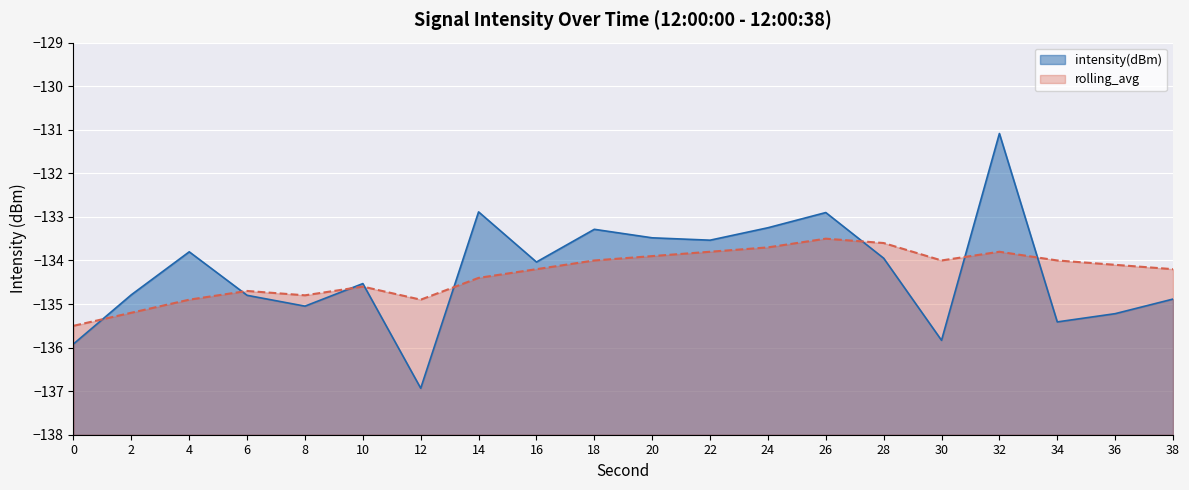

List the series in order of their peak value, lowest first.

rolling_avg, intensity(dBm)